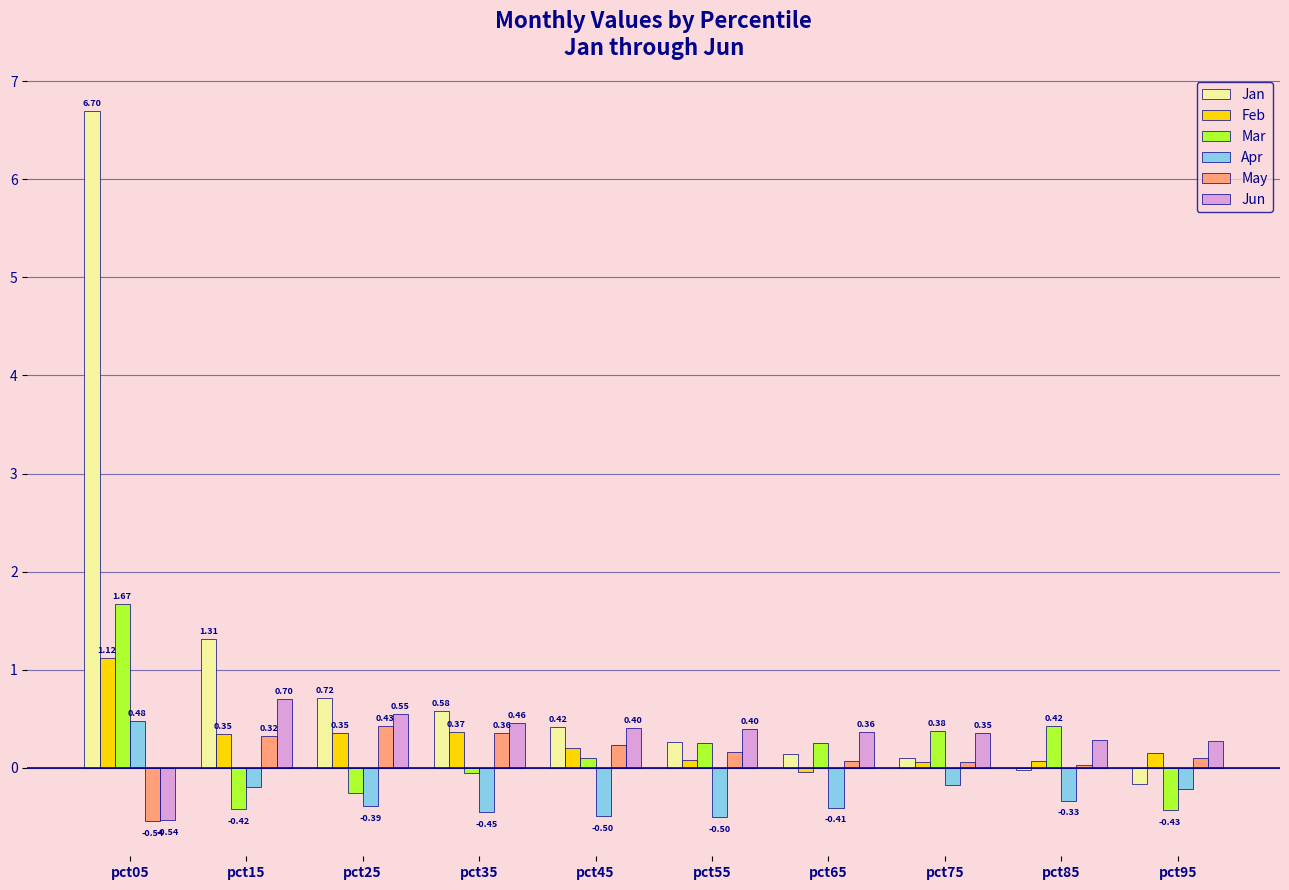

What is the total value across all series at pct75?

0.8